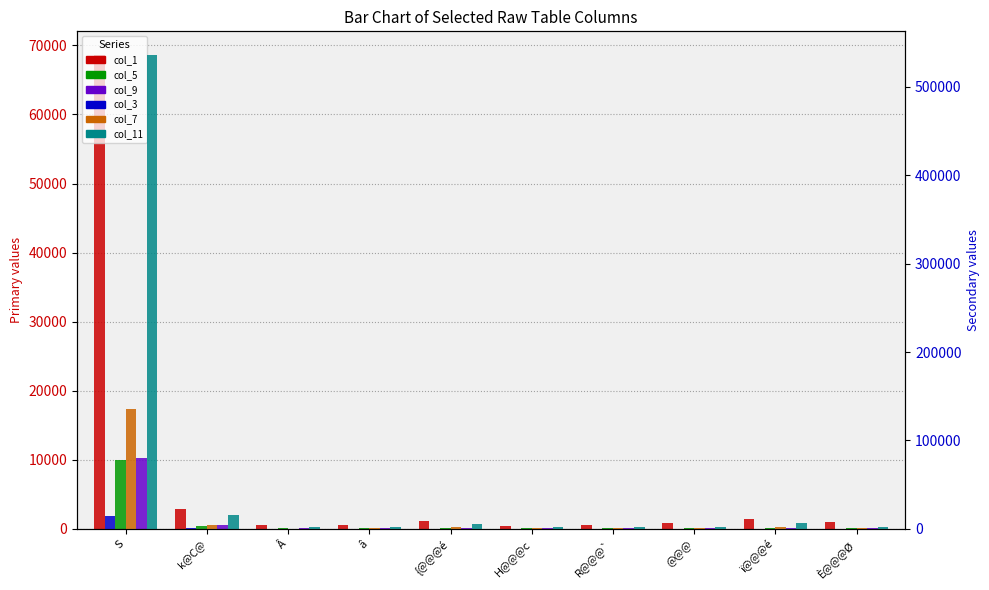

Reading left to right, list all the values displayed in this chart.

col_1: S=68609	k@C@=2934	Â=534	â=587	{@@@é=1064	H@@@c=442	R@@@`=485	@@@=860	ï@@@é=1400	È@@@Ø=986
col_5: S=10011	k@C@=376	Â=69	â=106	{@@@é=142	H@@@c=66	R@@@`=103	@@@=76	ï@@@é=146	È@@@Ø=83
col_9: S=10287	k@C@=499	Â=111	â=143	{@@@é=146	H@@@c=88	R@@@`=128	@@@=100	ï@@@é=160	È@@@Ø=100
col_3: S=14927	k@C@=640	Â=128	â=195	{@@@é=201	H@@@c=115	R@@@`=176	@@@=135	ï@@@é=229	È@@@Ø=142
col_7: S=136077	k@C@=4536	Â=325	â=622	{@@@é=1625	H@@@c=989	R@@@`=561	@@@=1045	ï@@@é=1784	È@@@Ø=649
col_11: S=536116	k@C@=15871	Â=1777	â=1797	{@@@é=5235	H@@@c=2055	R@@@`=2293	@@@=2222	ï@@@é=7109	È@@@Ø=1744